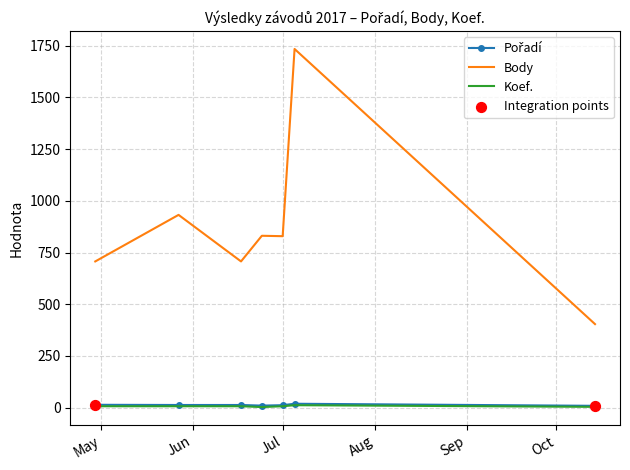

Which series has the largest total across all categories?

Body